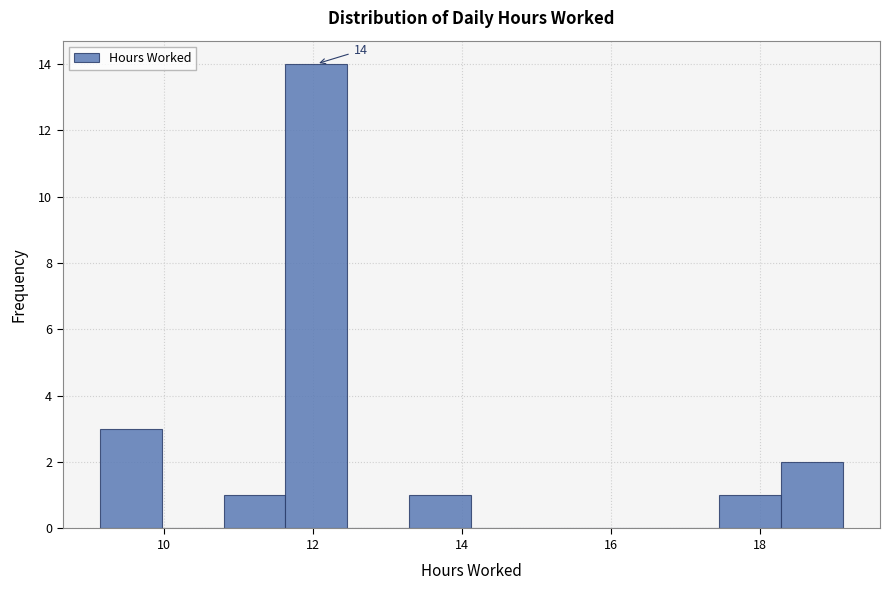

Over which range of the x-axis is the bar tallest?

11.6 to 12.4